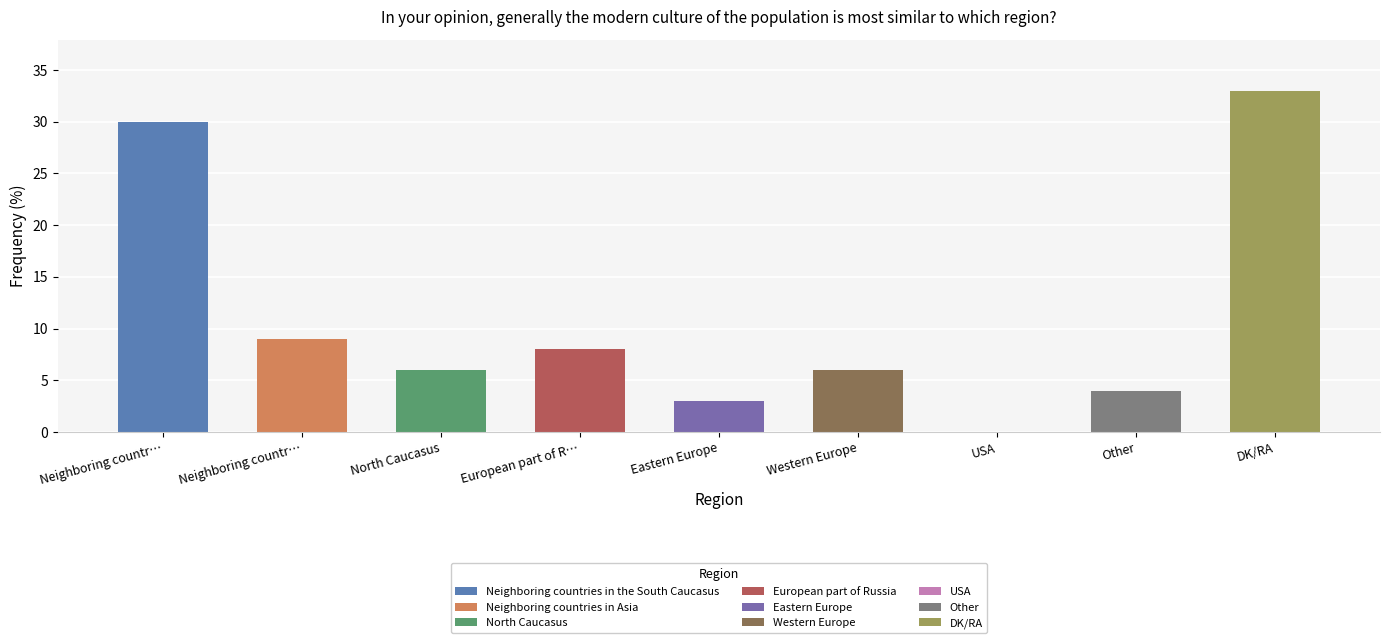

What is the greatest value displayed?

33